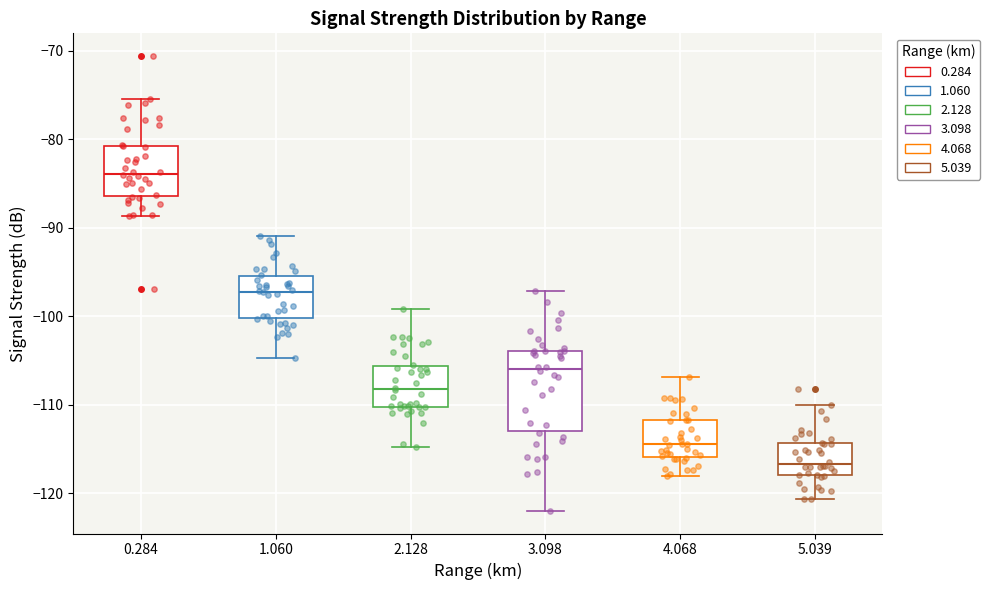

Where does the lower whisker of the box at x = 5.039 end on the y-axis? The values are not printed on the chart, so give them approximately, as read against the axis.

-121